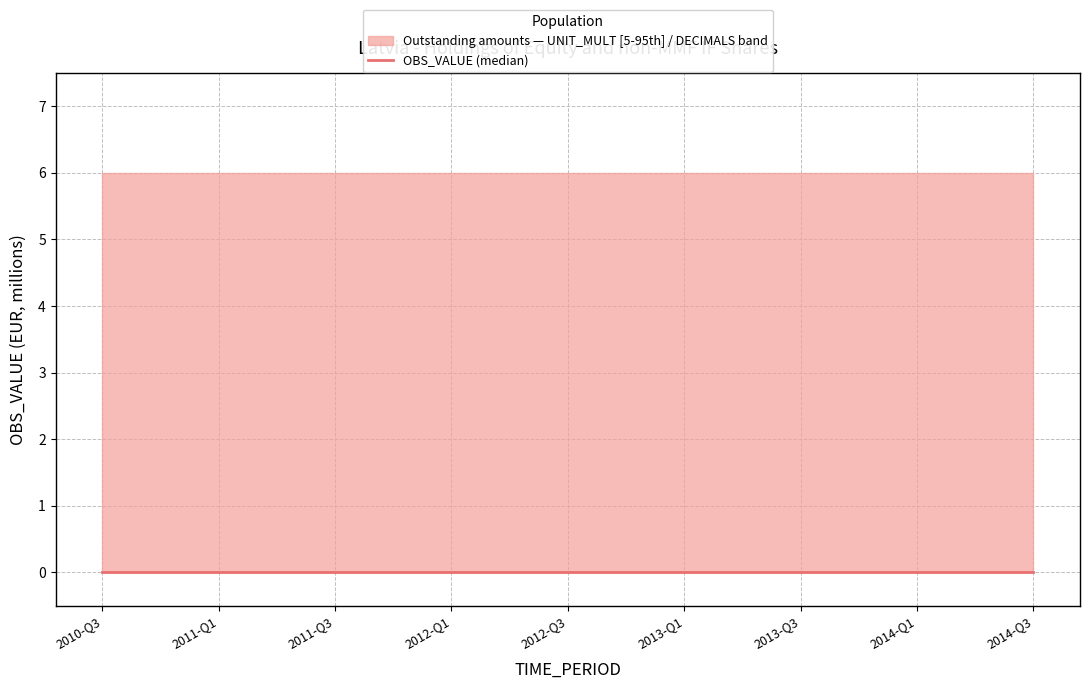

List the labels in order of DECIMALS value, smallest first.

2010-Q3, 2010-Q4, 2011-Q1, 2011-Q2, 2011-Q3, 2011-Q4, 2012-Q1, 2012-Q2, 2012-Q3, 2012-Q4, 2013-Q1, 2013-Q2, 2013-Q3, 2013-Q4, 2014-Q1, 2014-Q2, 2014-Q3